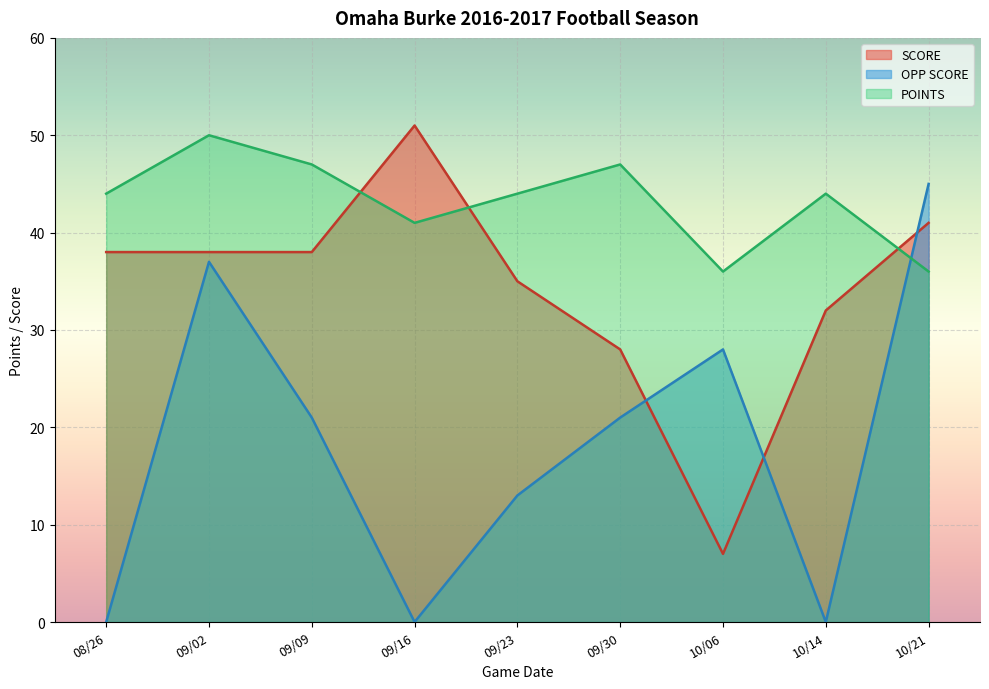

What is the sum of the SCORE values at 10/06 and 09/23?

42